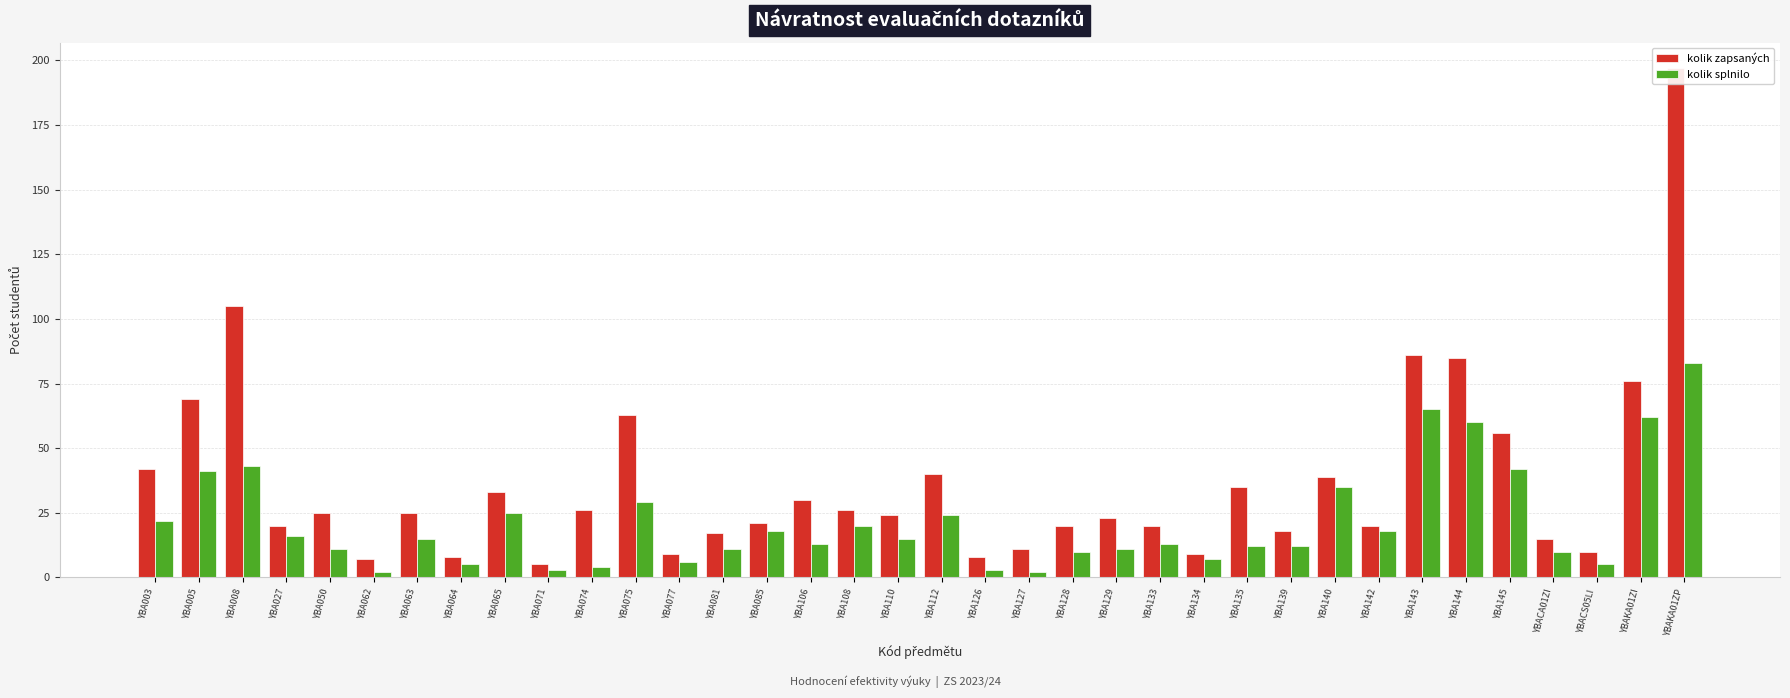

What is the value of the kolik zapsaných bar at the 7th from the left?

25